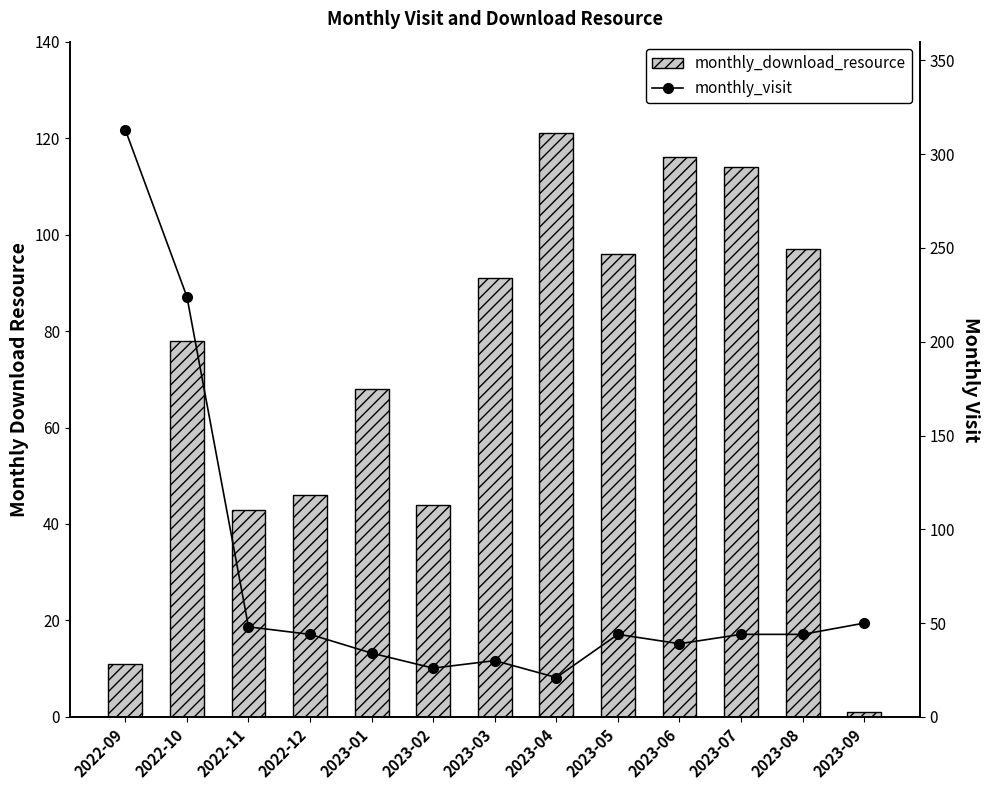

What position from the left is 2023-01?

5